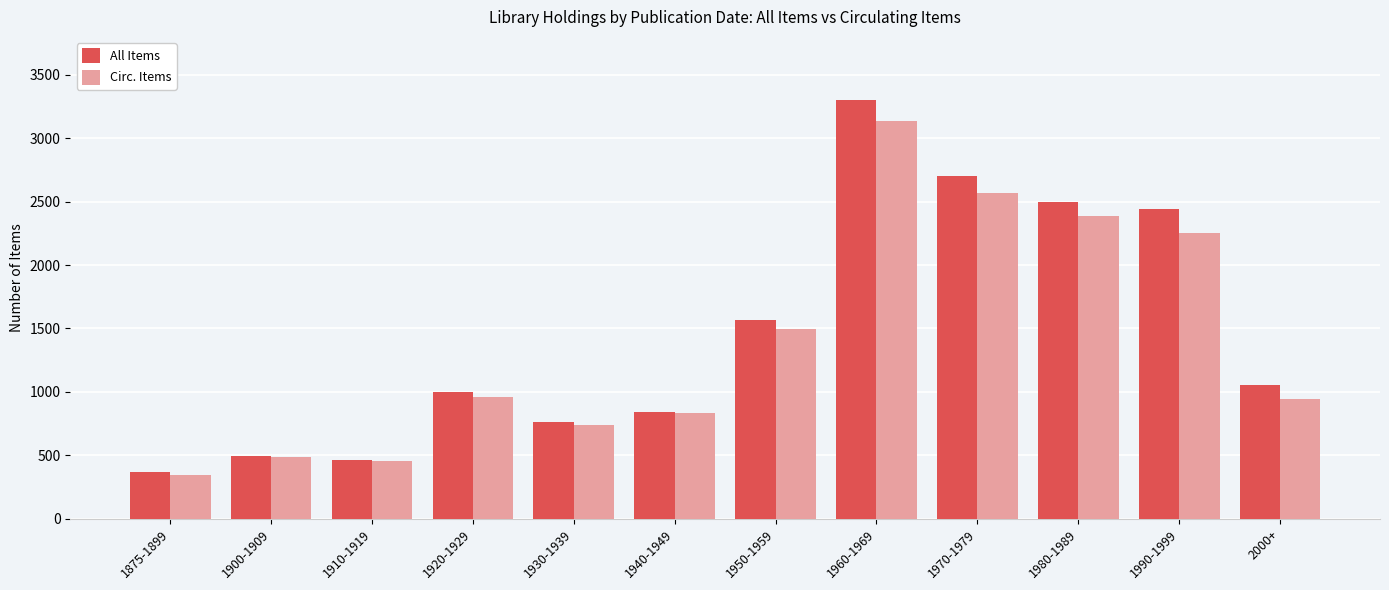

How many groups of bars are there?

12